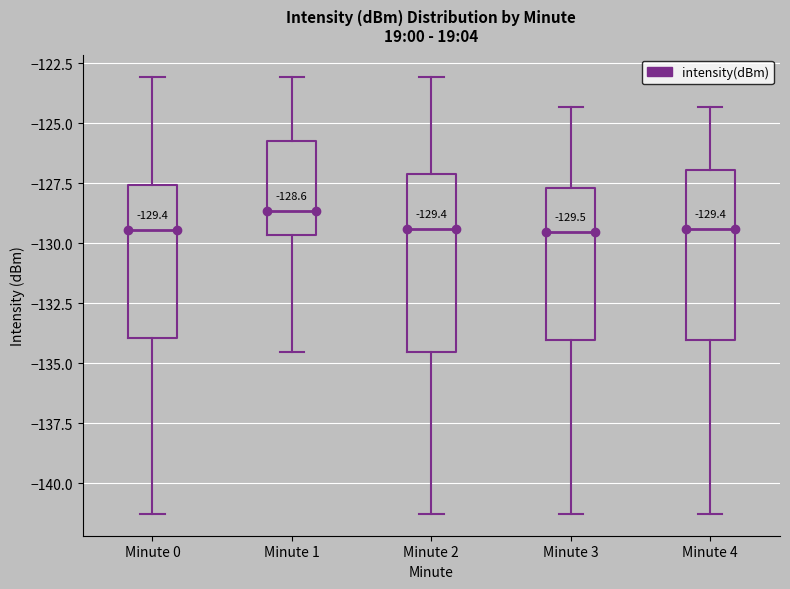

Which box has the highest median line?

Minute 1